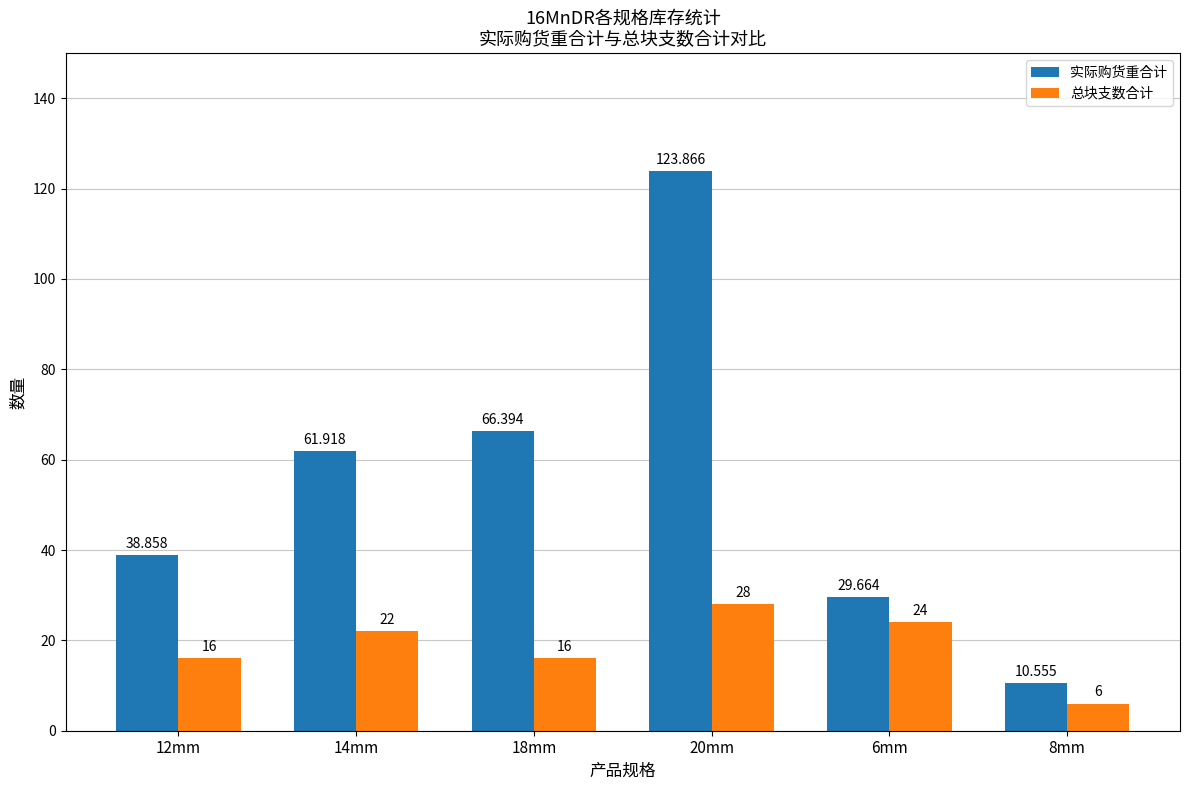

Is the value of 实际购货重合计 at 20mm greater than the value of 总块支数合计 at 20mm?

Yes